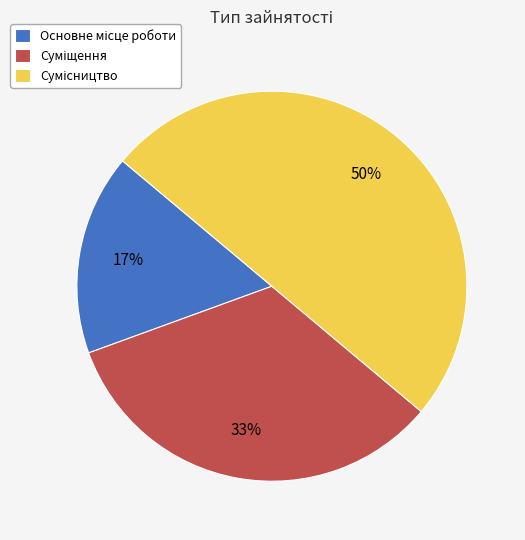

To the nearest percent, what is the average slice percentage?

33%